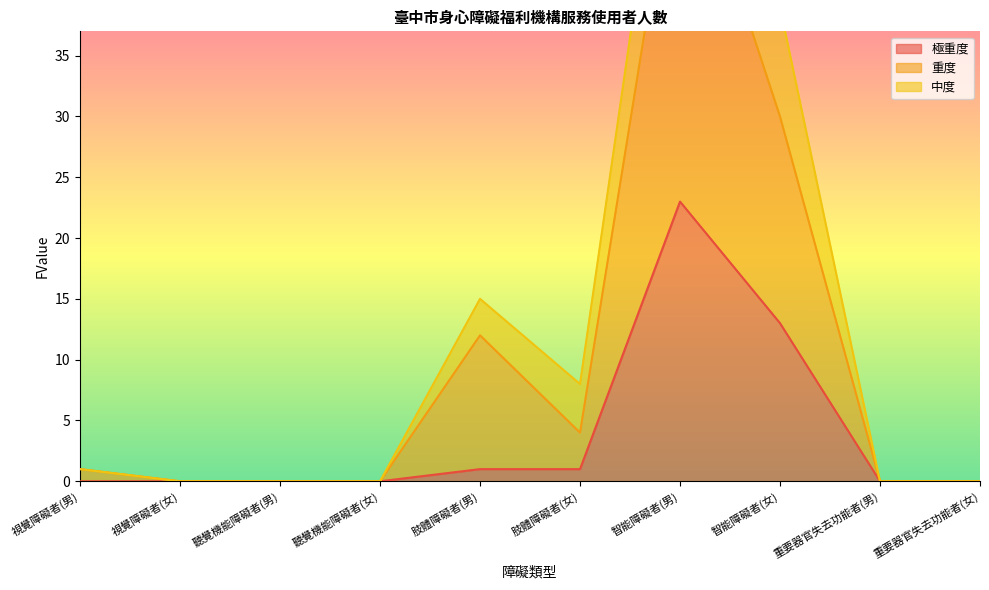

True or false: 重度 has more than 2 points higher than both neighbors.

False